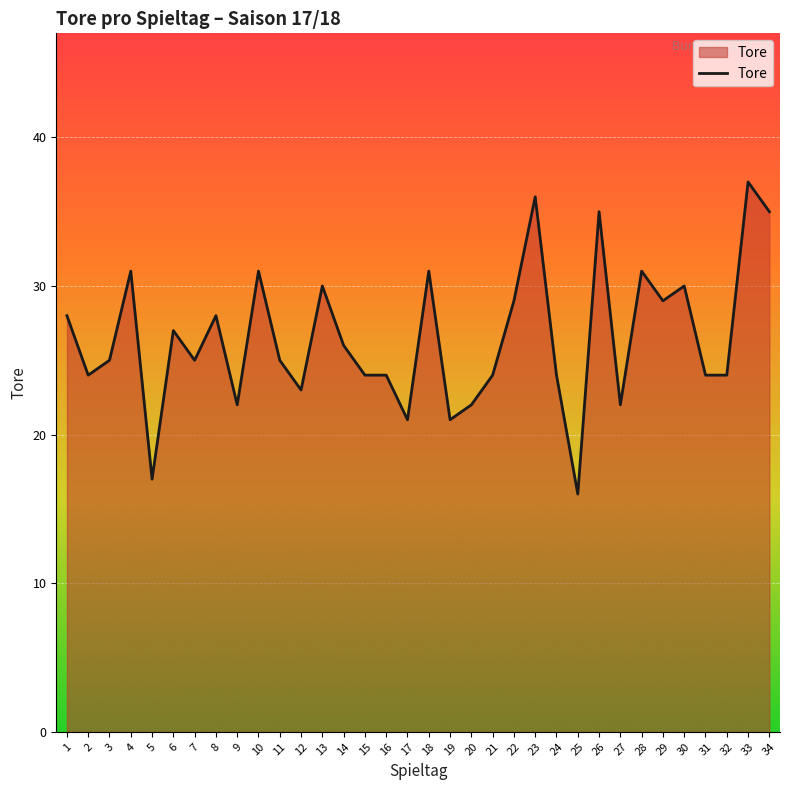

What is the maximum value shown in the chart?

37